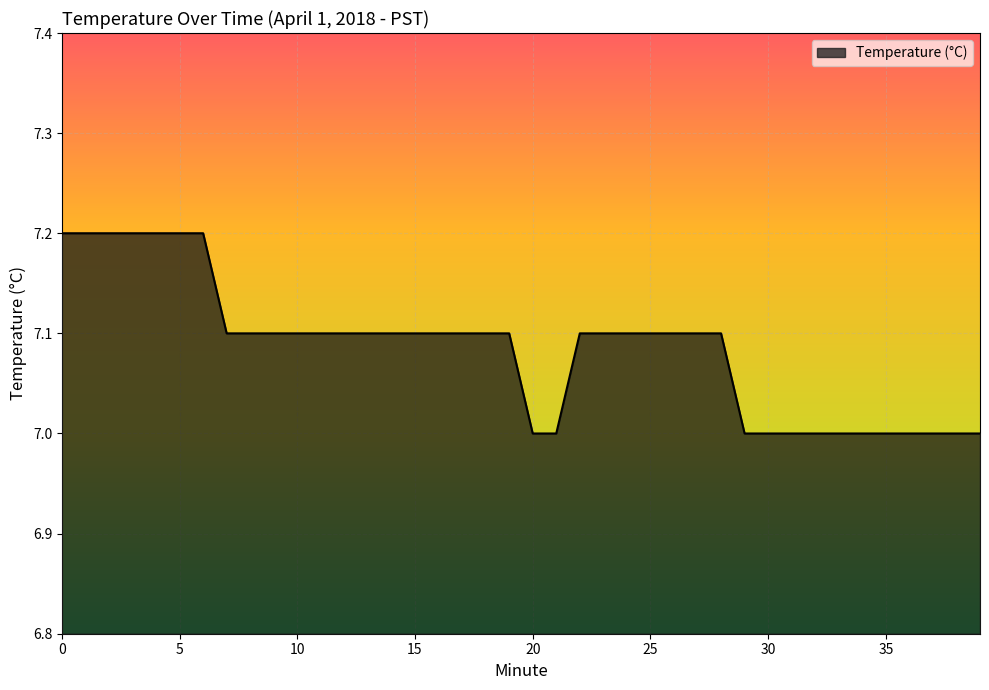

What is the maximum value shown in the chart?

7.2